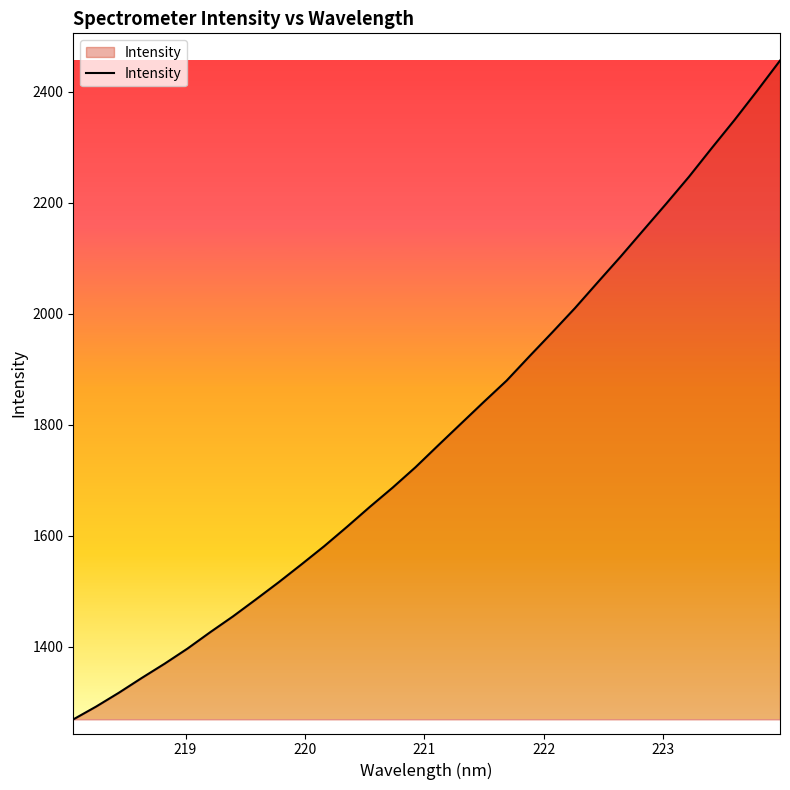

What is the difference between the maximum and minimum values?

1187.2